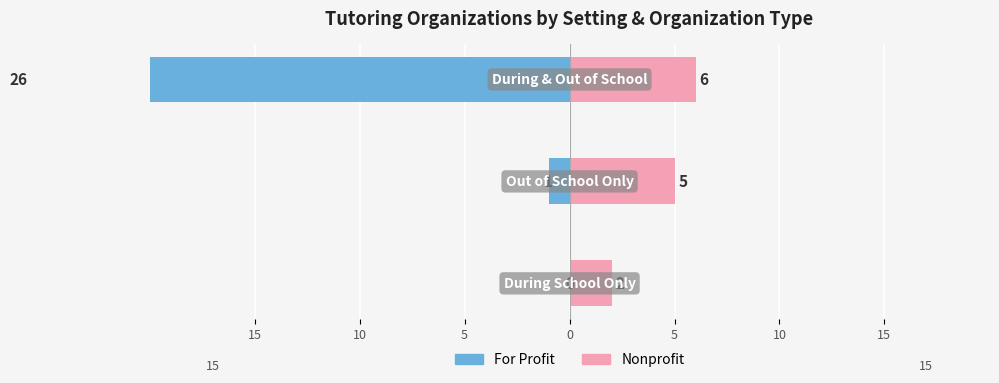

What are all the series names shown in the legend?

For Profit, Nonprofit